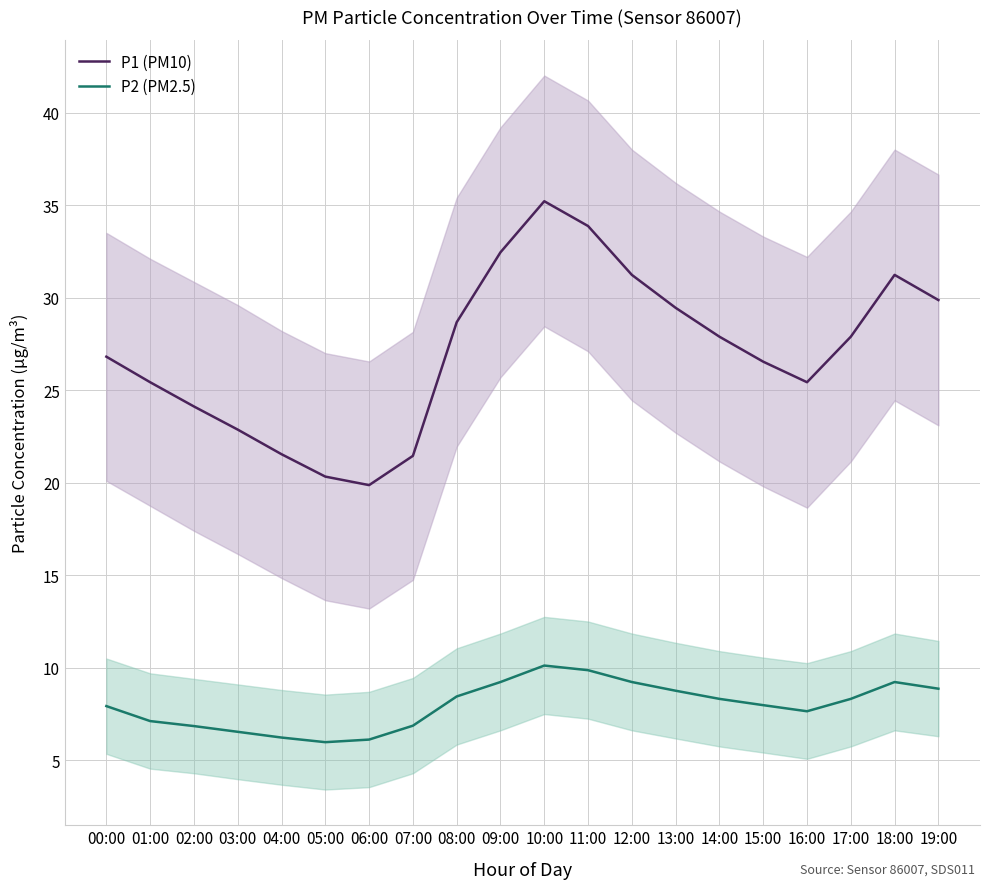

Count the number of categories in the chart.

20